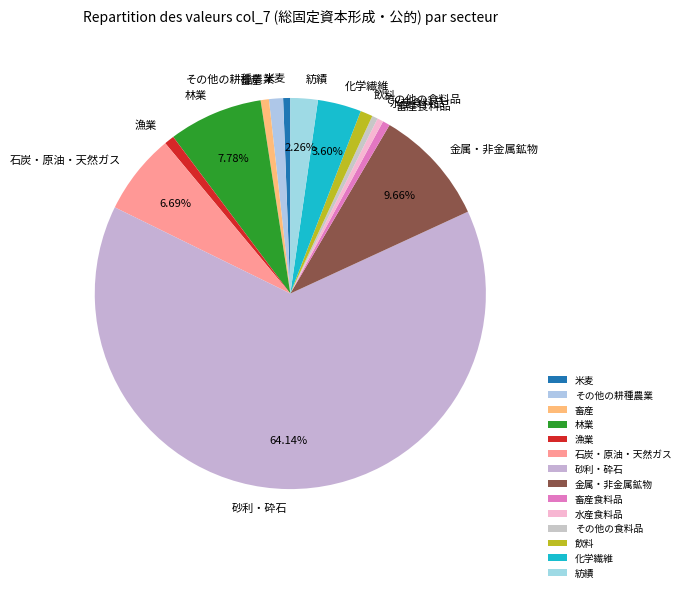

How many segments does this pie chart have?

14